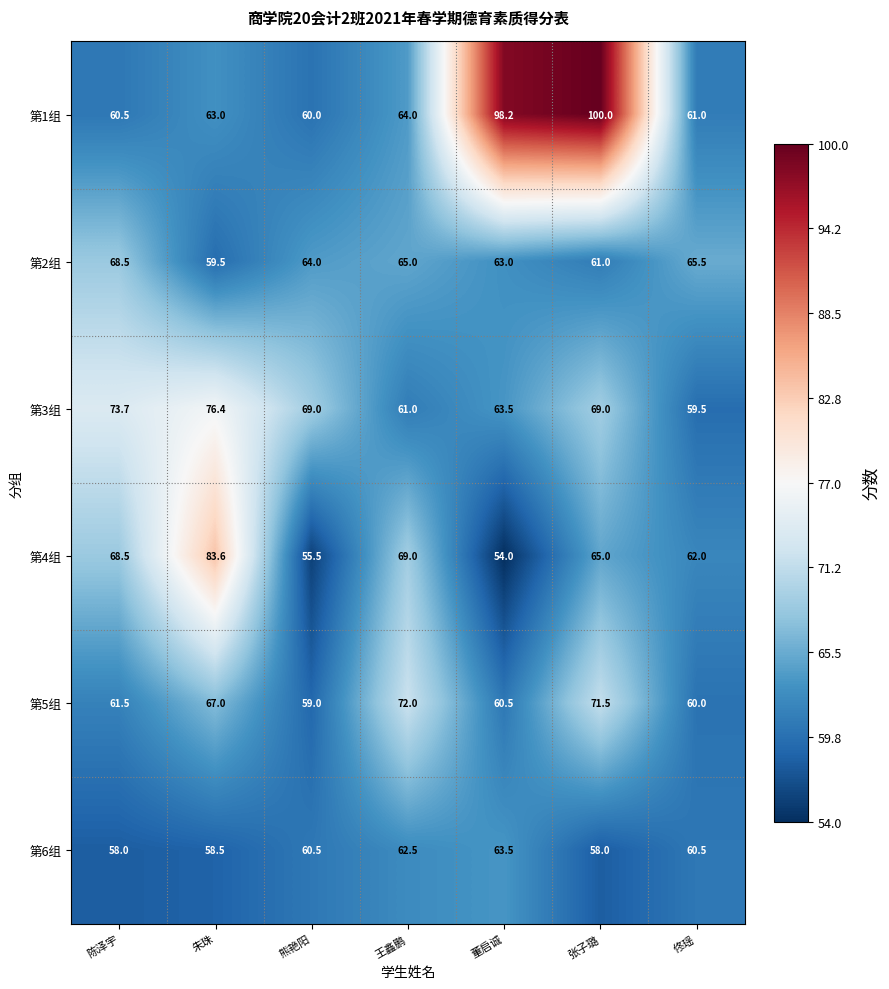

Rank the categories by 第1组 value from lowest to highest.

熊艳阳, 陈泽宇, 佟瑶, 朱珠, 王鑫鹏, 董启诚, 张子璐